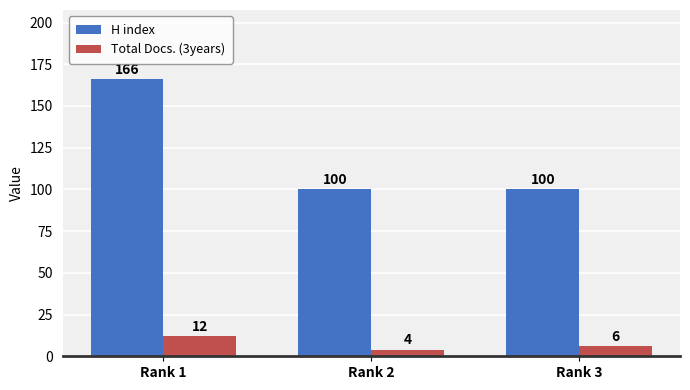

Reading left to right, what are all the values shown in this chart?

H index: Rank 1=166	Rank 2=100	Rank 3=100
Total Docs. (3years): Rank 1=12	Rank 2=4	Rank 3=6